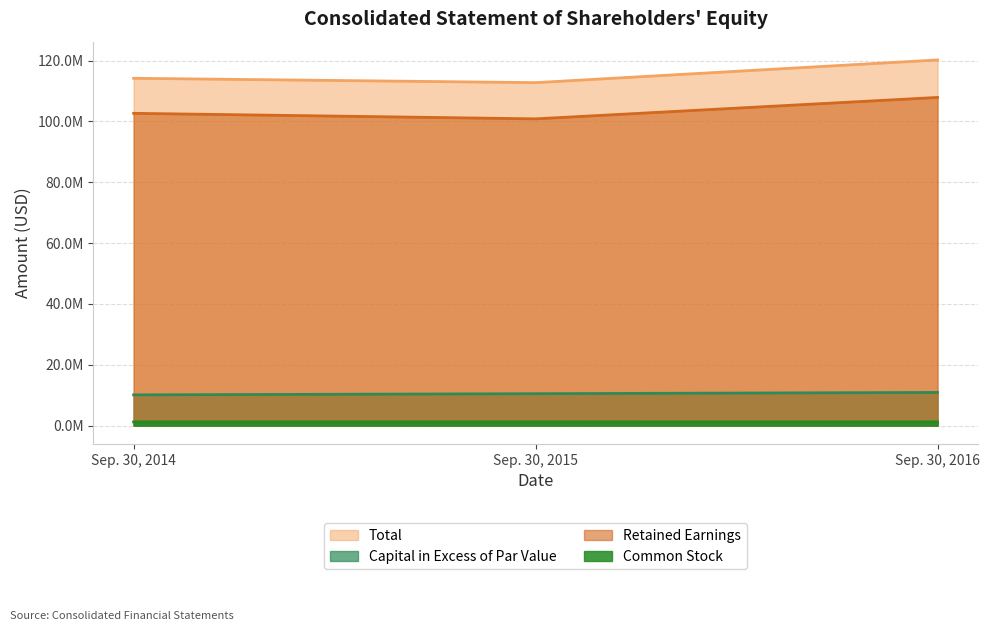

At which category does the chart reach its peak across all series?

Sep. 30, 2016